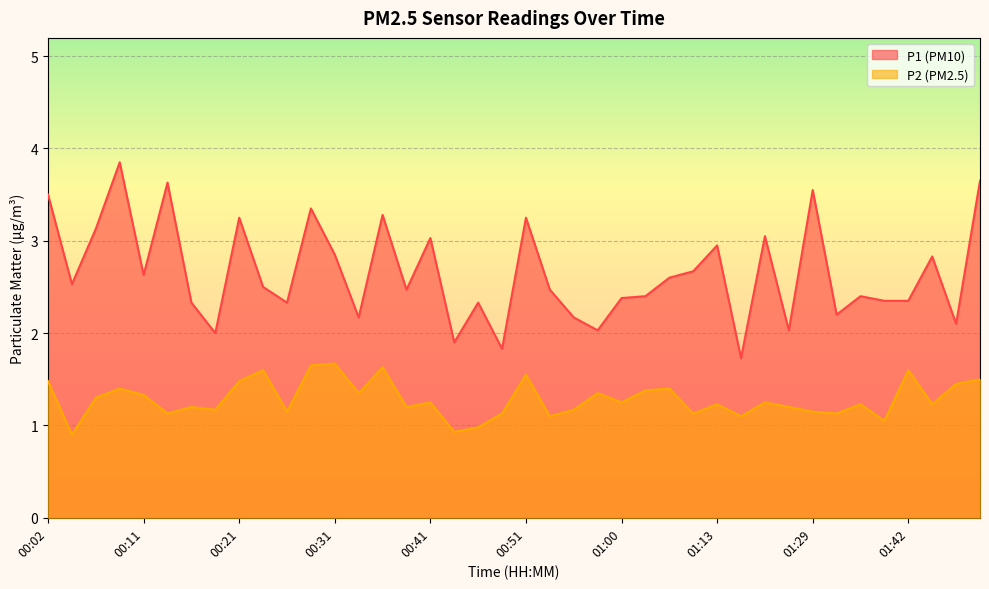

At how many categories does at least one series exceed 1?

40